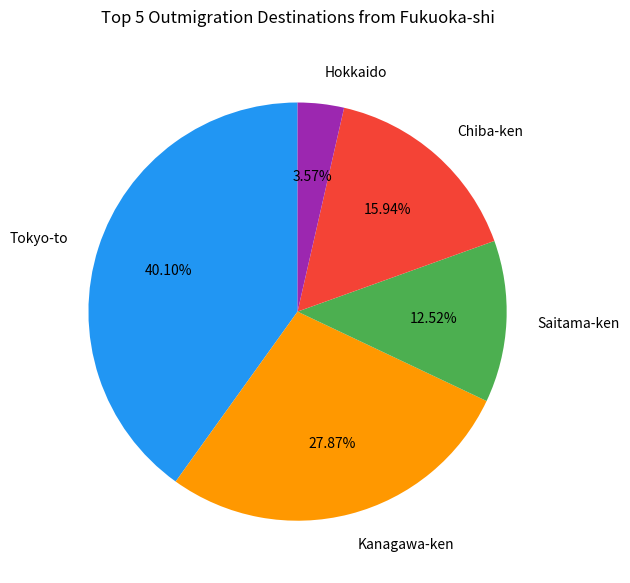

Is there any slice that represents more than half of the pie?

No